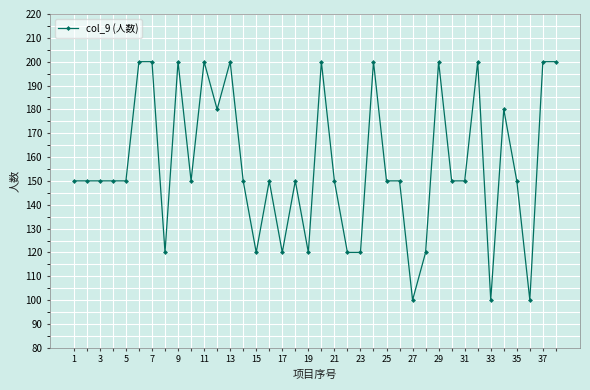

What is the value of the 25th point from the left?

150